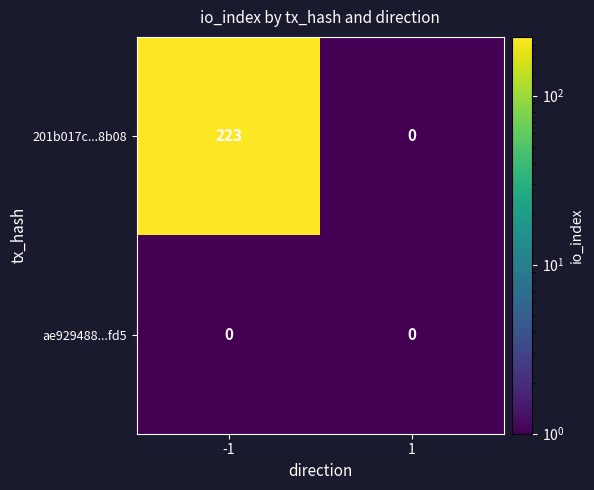

Is it true that 201b017c...8b08 equals 223 at -1?

True